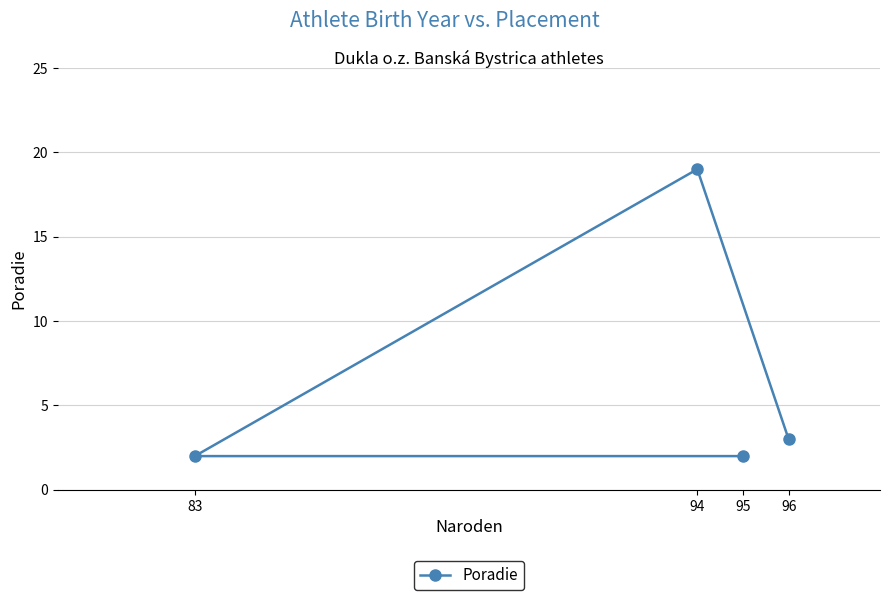

What is the maximum value shown in the chart?

19